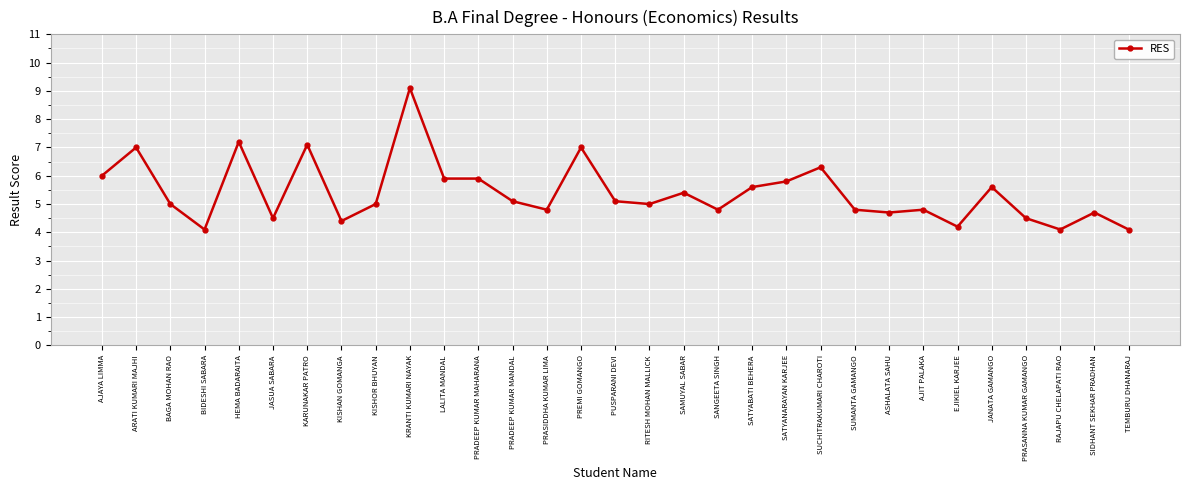

Where is the first local minimum?

BIDESHI SABARA